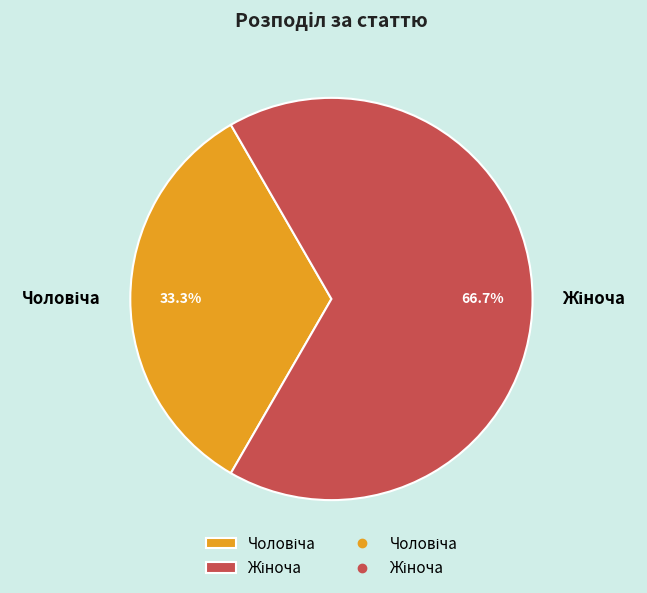

Does any single category account for the majority?

Yes